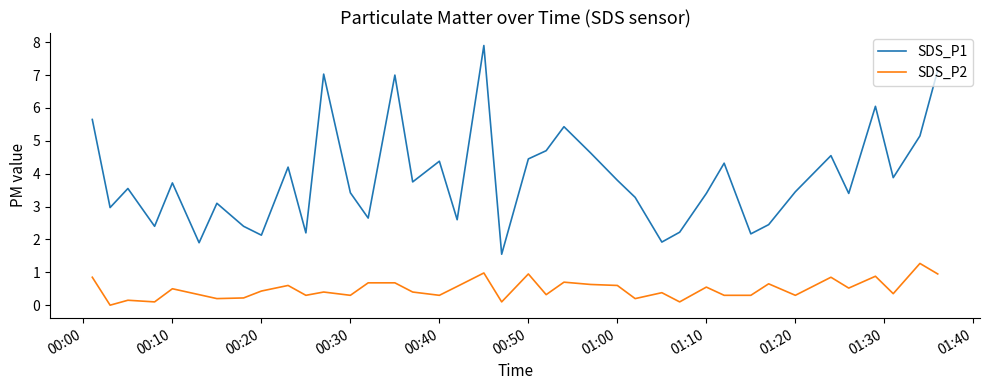

True or false: SDS_P1 and SDS_P2 cross at least once.

False